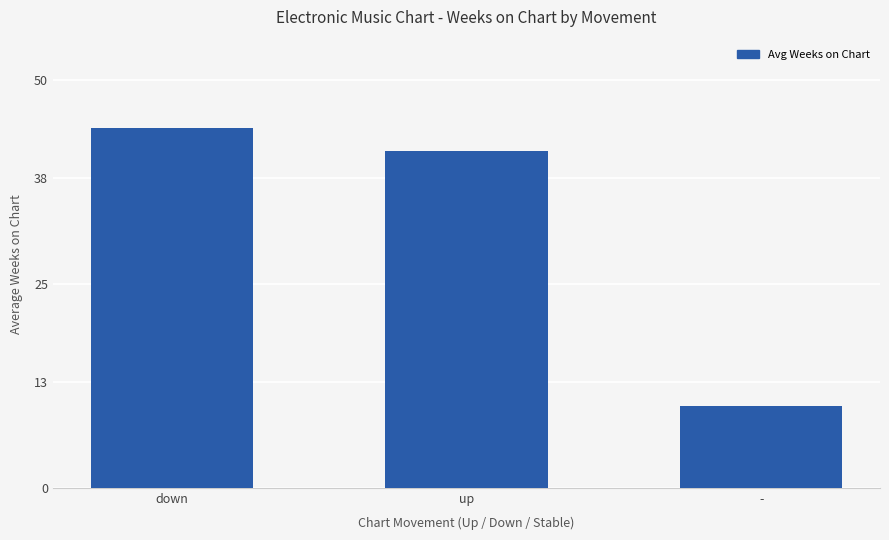

What position from the right is -?

1